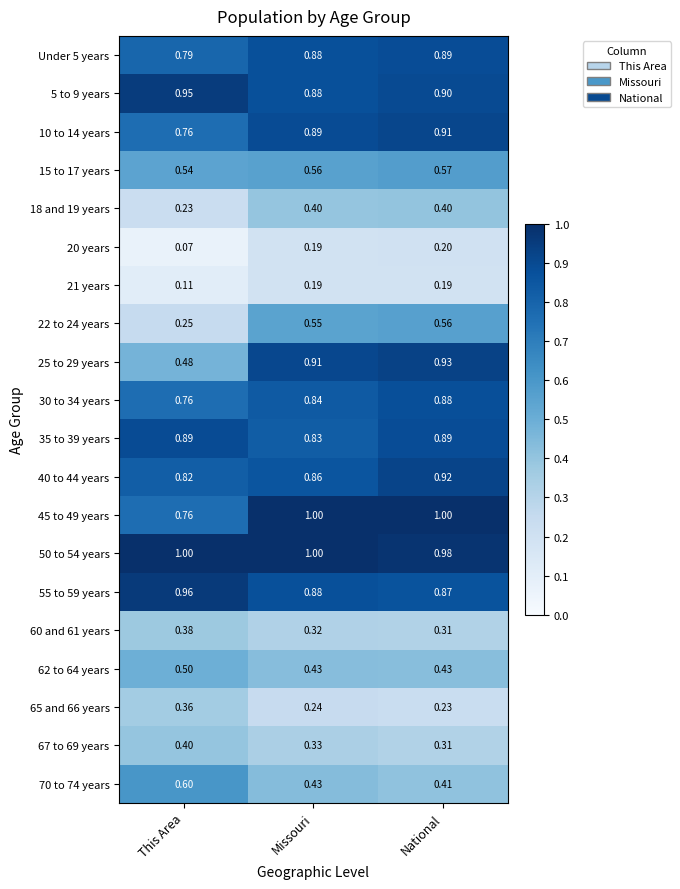

At which label does 15 to 17 years reach its peak?

National